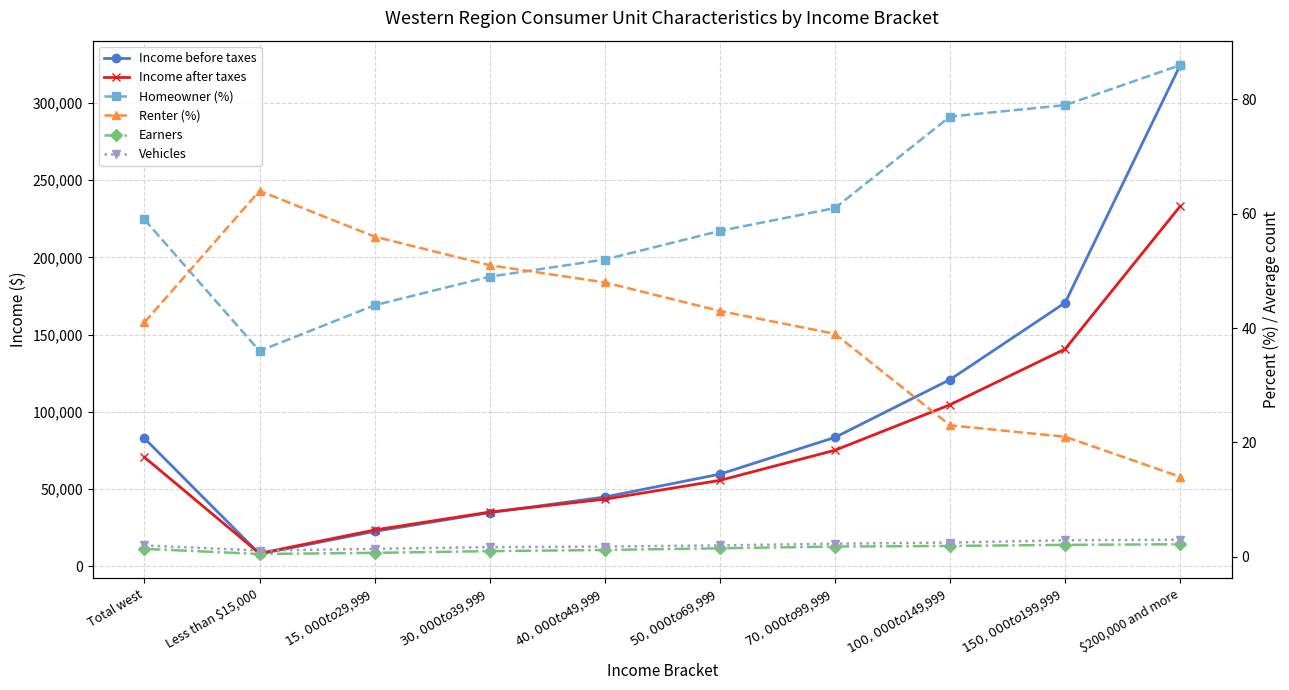

In Income after taxes, how many points are lower than both neighbors (excluding endpoints)?

1